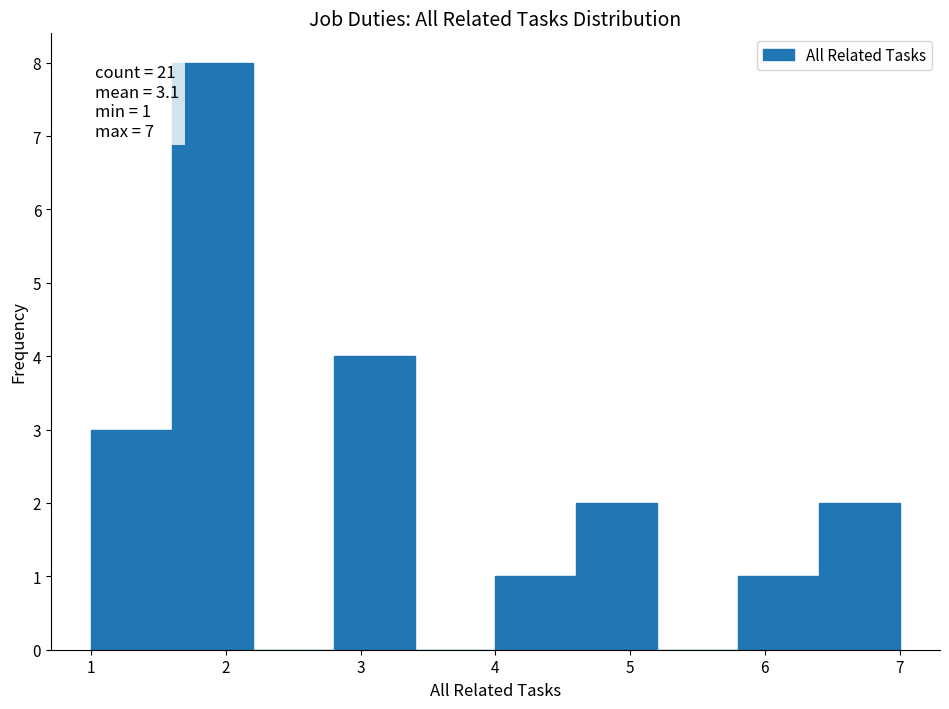

Over which range of the x-axis is the bar tallest?

1.6 to 2.2